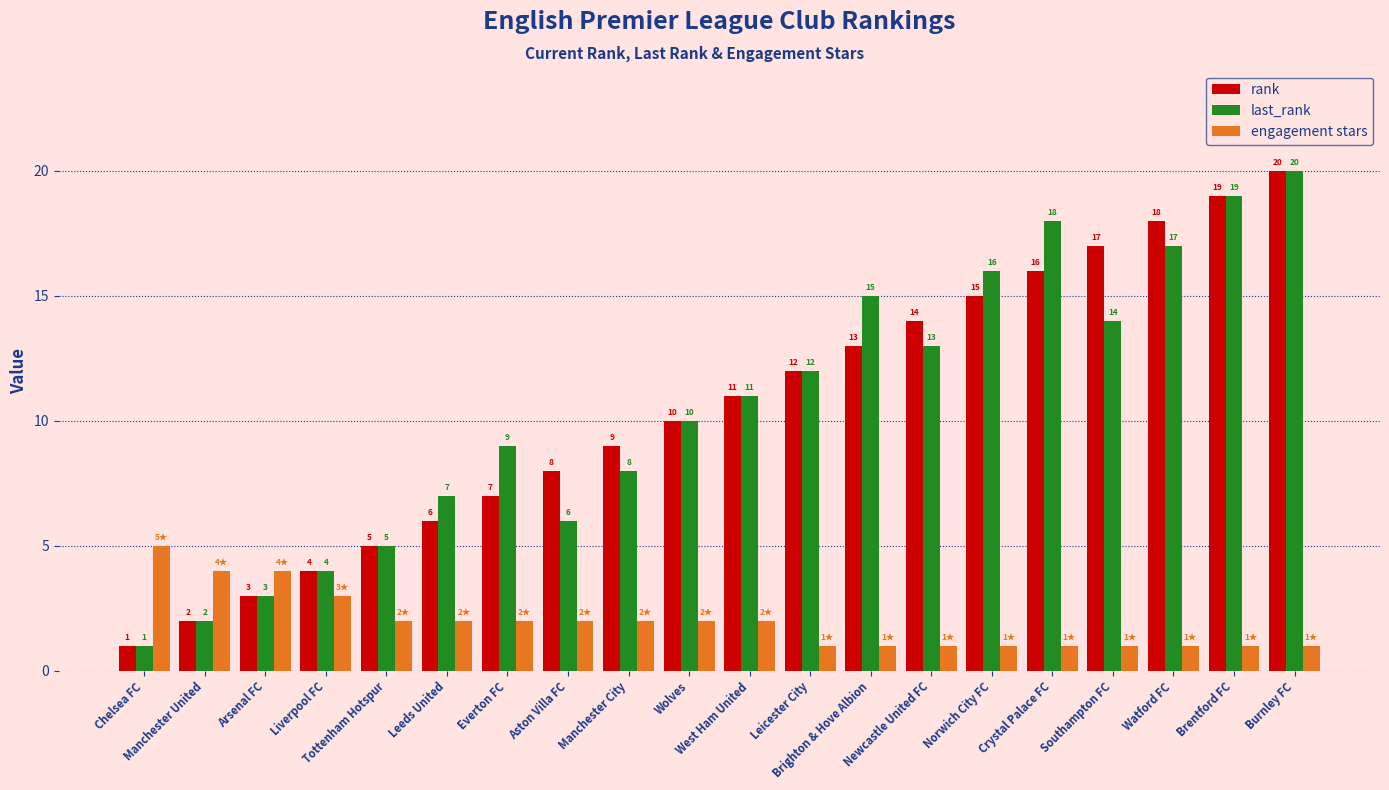

What is the difference between the second highest and second lowest values in the rank series?

17